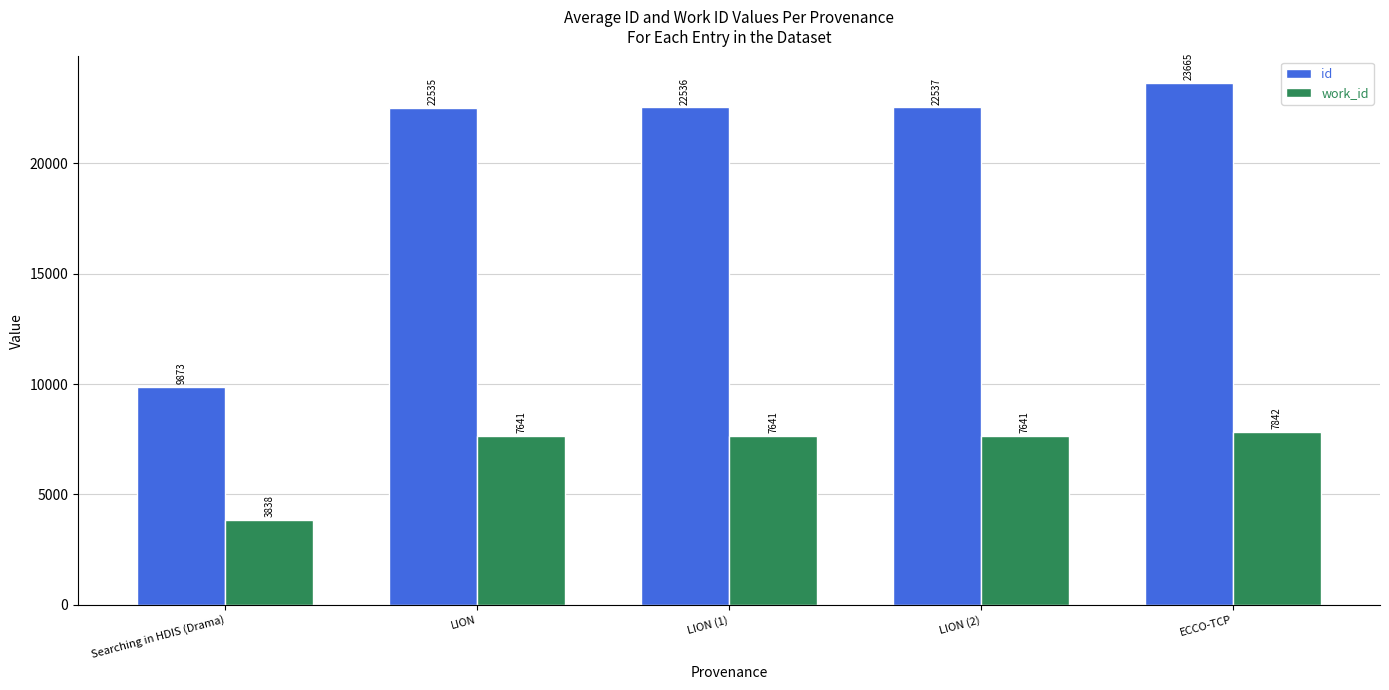

Is it true that id equals 22536 at LION (1)?

True